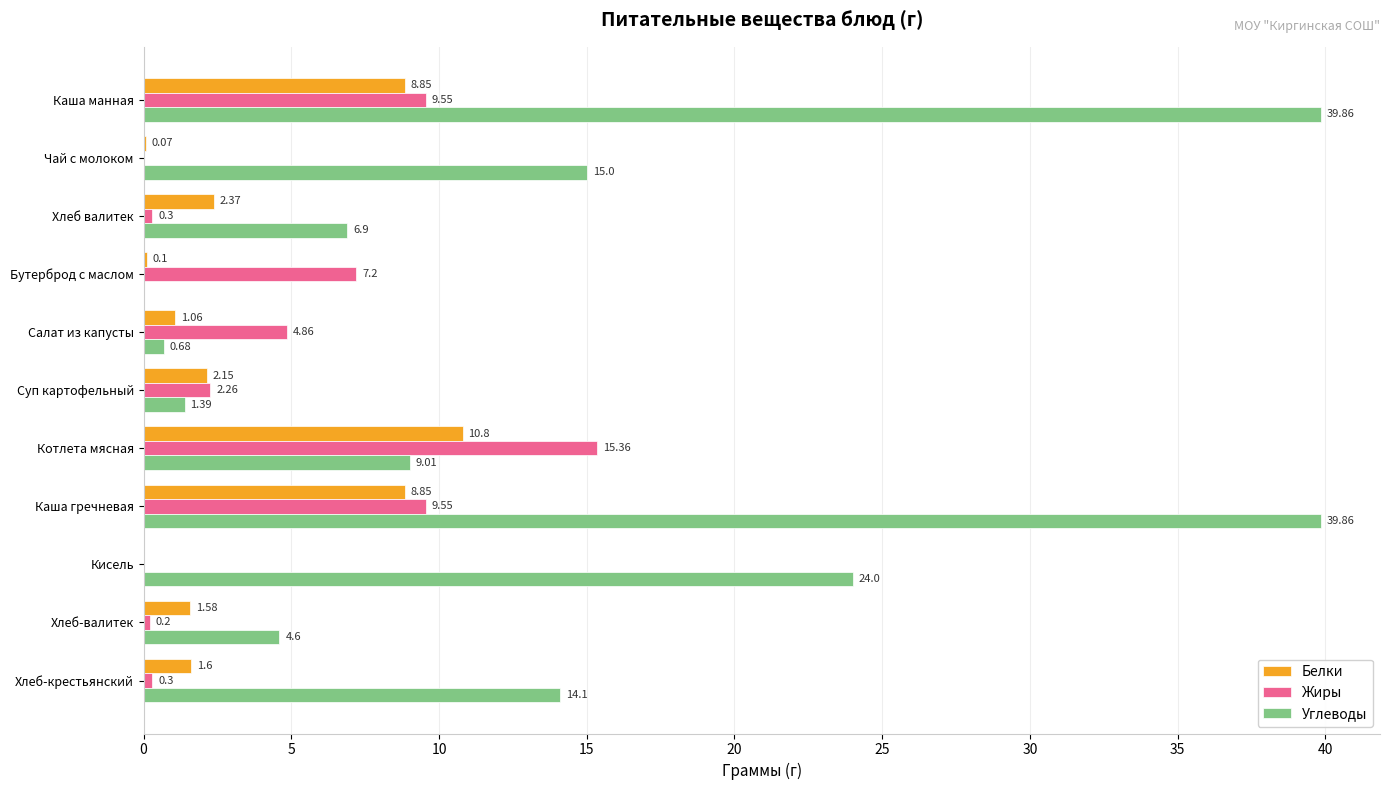

Which series changed the most between Каша манная and Салат из капусты?

Углеводы